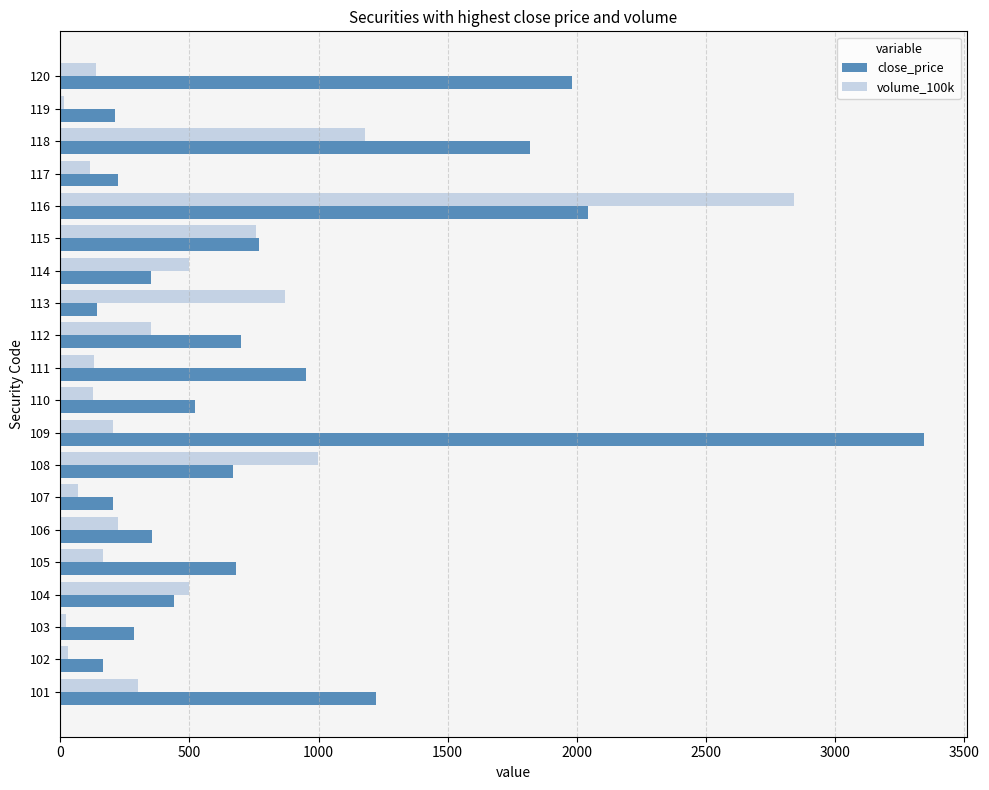

Rank the series by their average value, from highest to lowest.

close_price, volume_100k